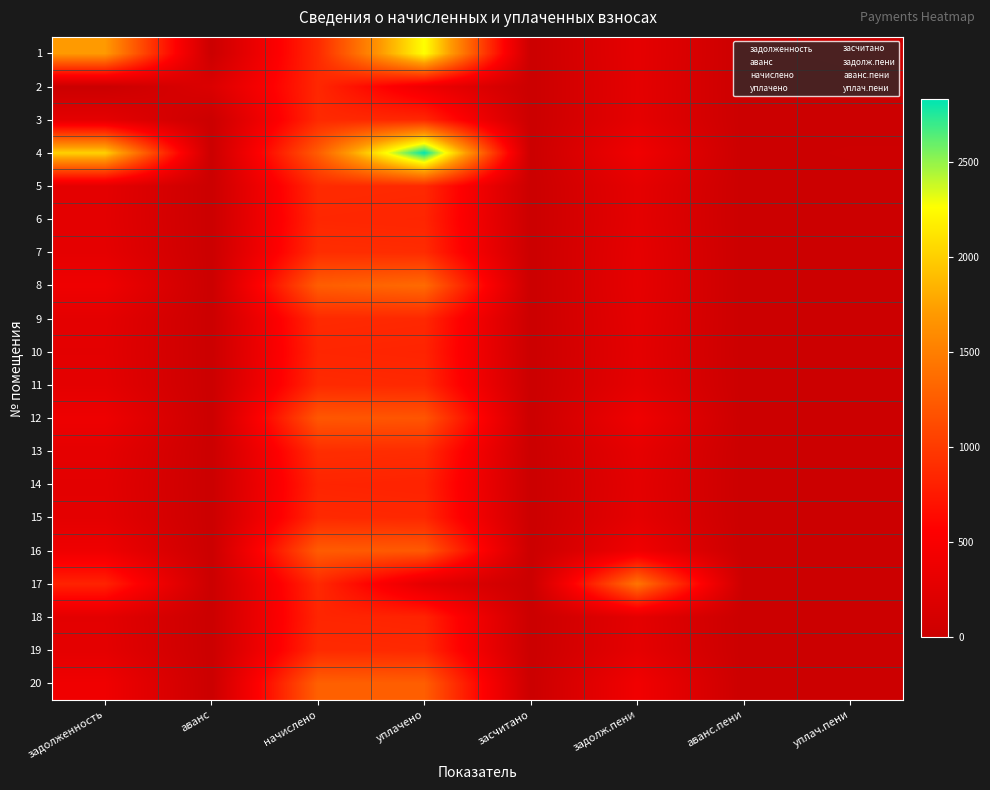

Which category has the lowest value in the 17 series?

аванс